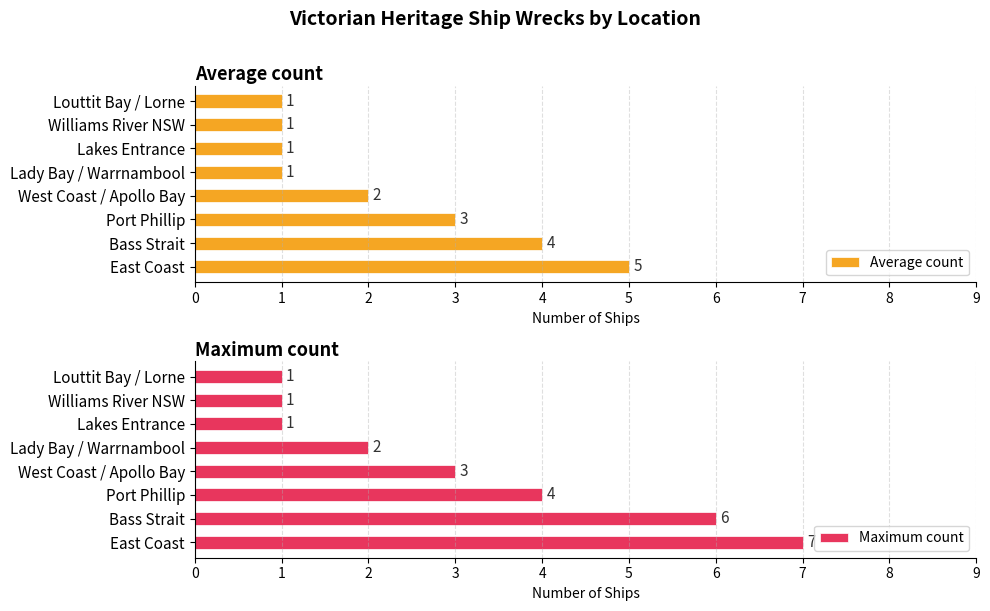

True or false: Average count has a value of 1 at Lakes Entrance.

True